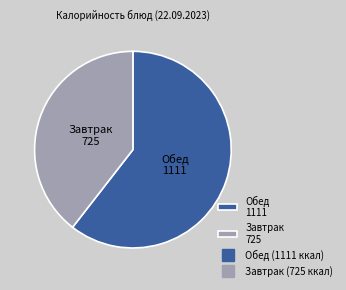

Does any single category account for the majority?

Yes